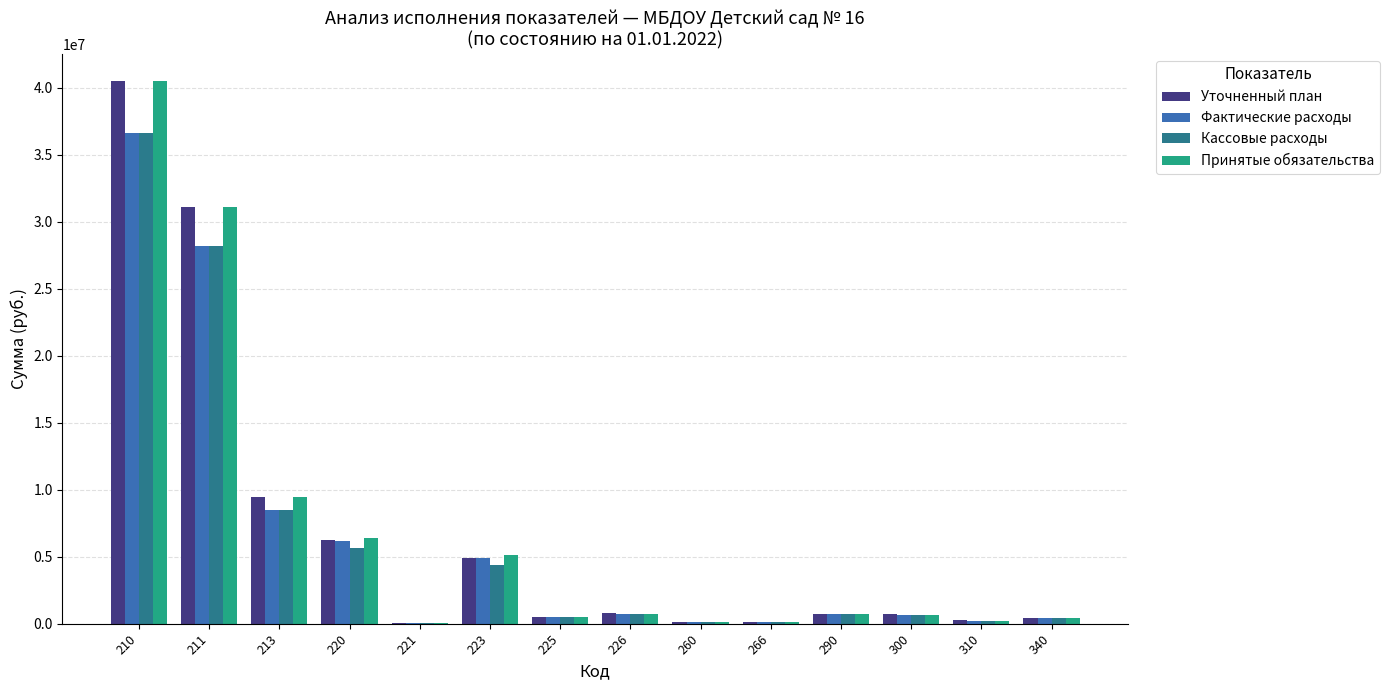

What is the approximate value of Фактические расходы at 211?

28145085.8